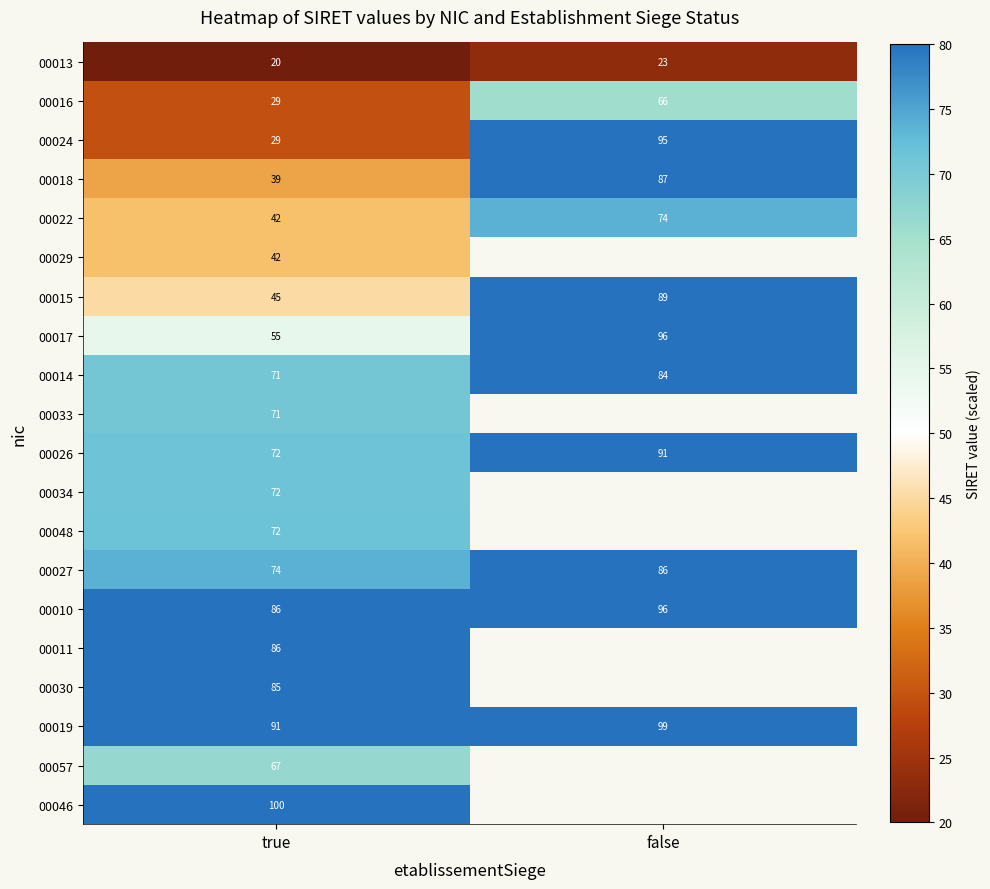

What is the sum of the 00024 values at false and true?

124